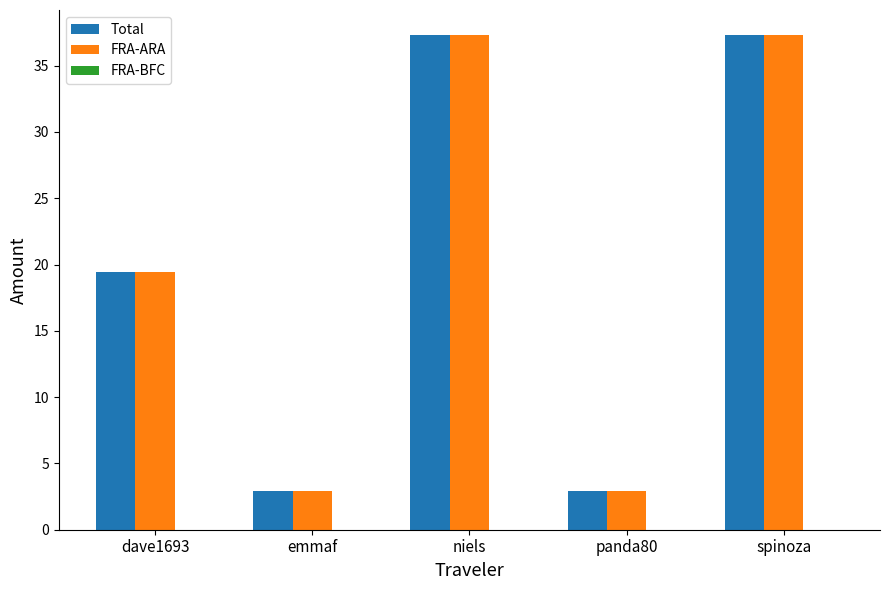

Read the Total value at panda80.

3.0